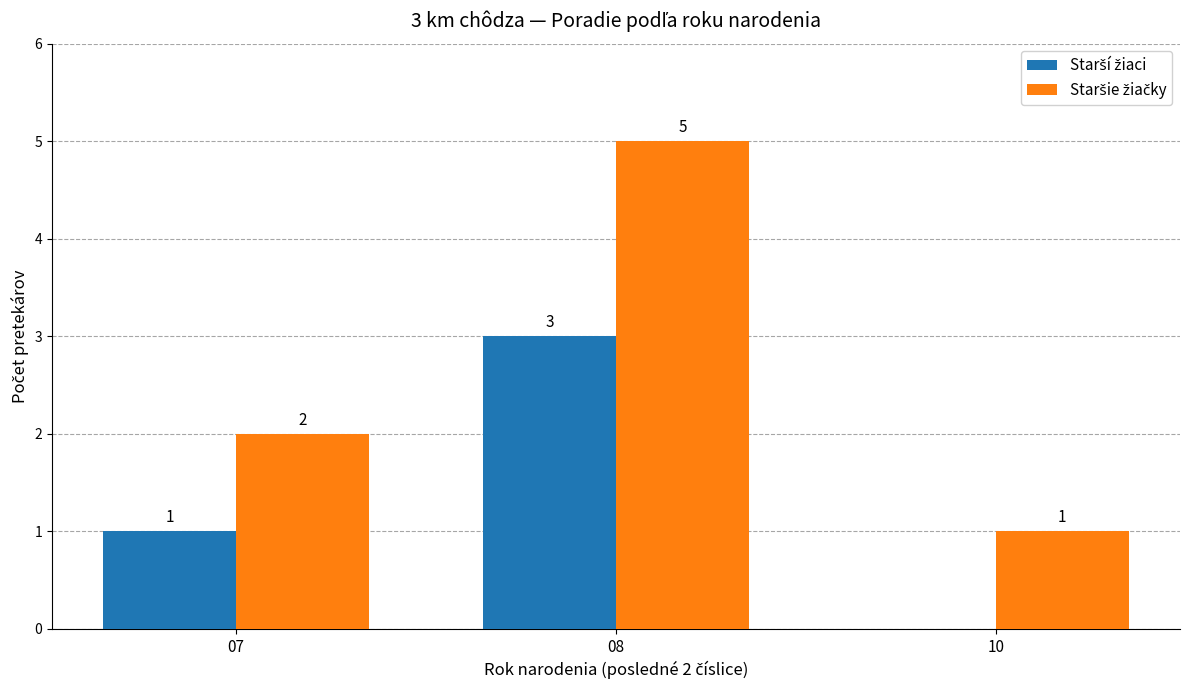

What is the greatest value displayed?

5